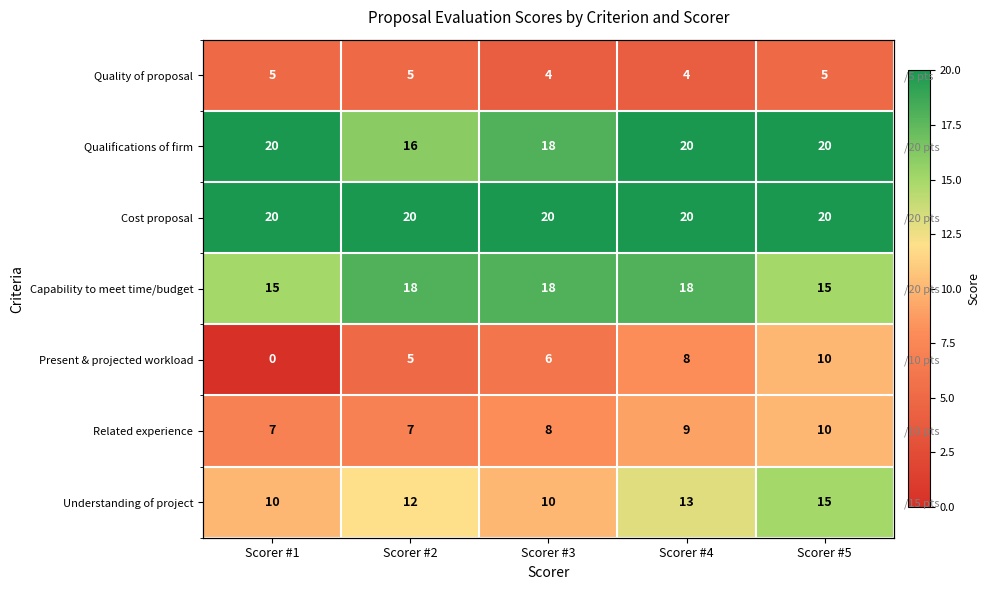

At which label does Understanding of project reach its peak?

Scorer #5